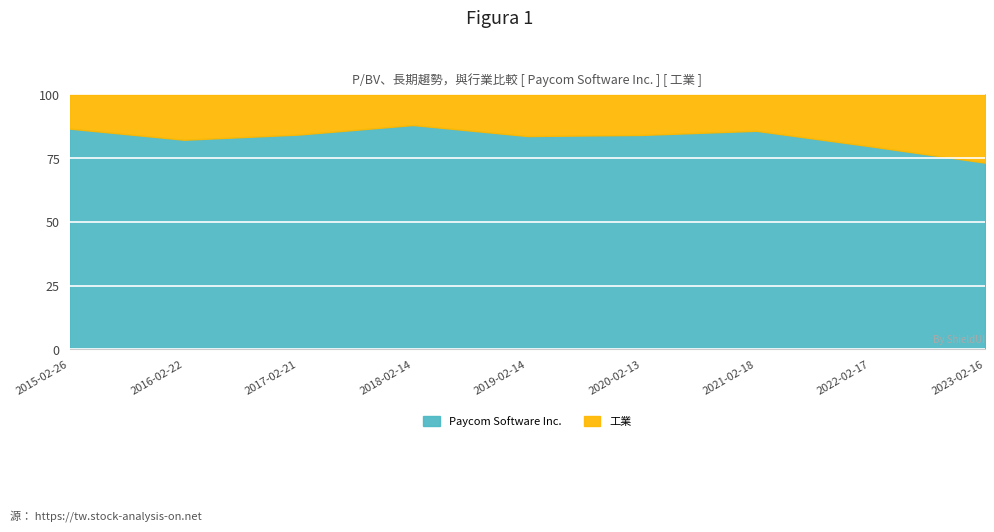

Which series has the largest range (max minus min)?

Paycom Software Inc.